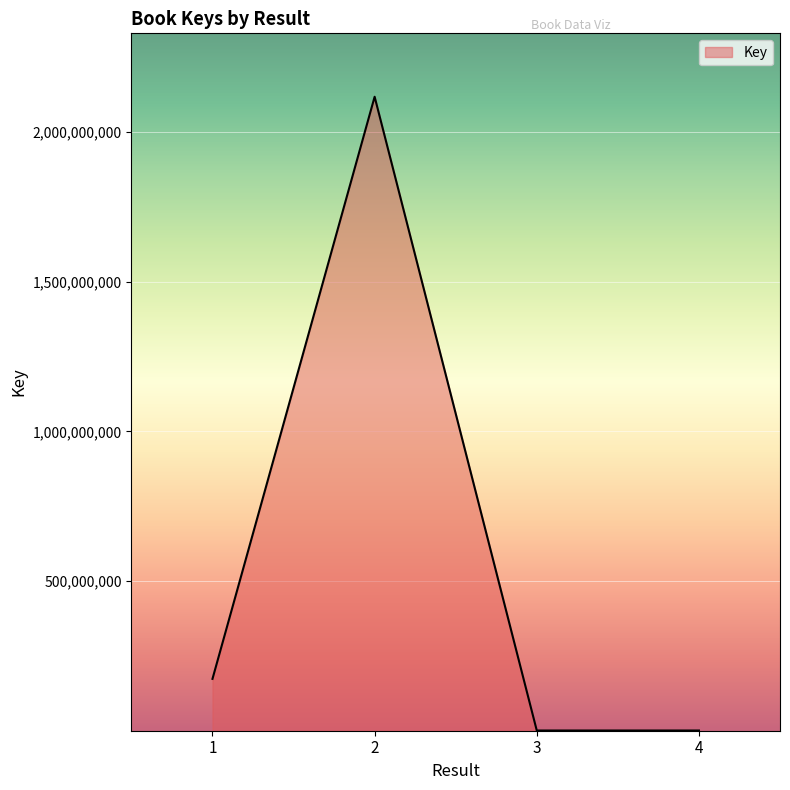

Is it true that the value at 1 is 257179777?

False